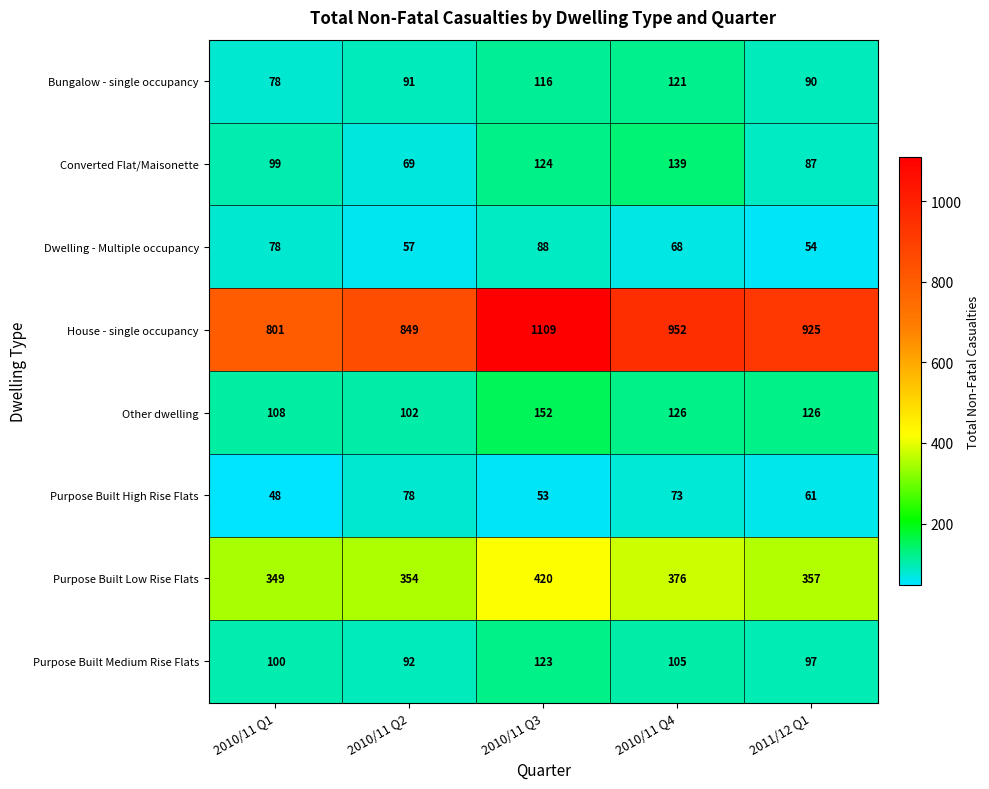

Which series has the largest range (max minus min)?

House - single occupancy